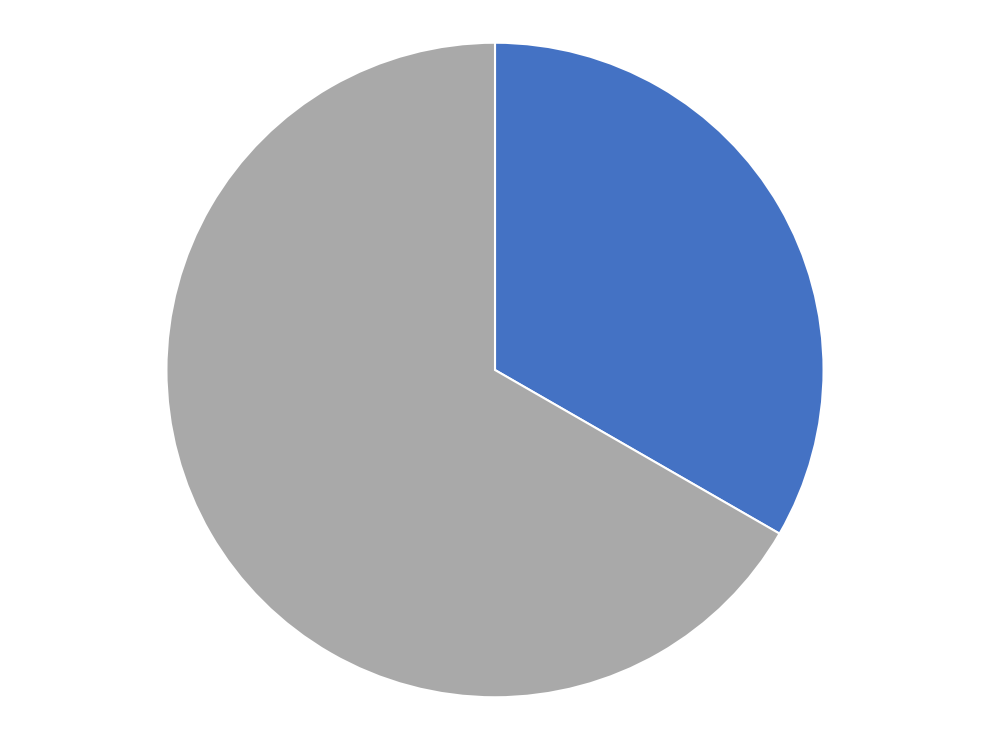

Is there any slice that represents more than half of the pie?

Yes